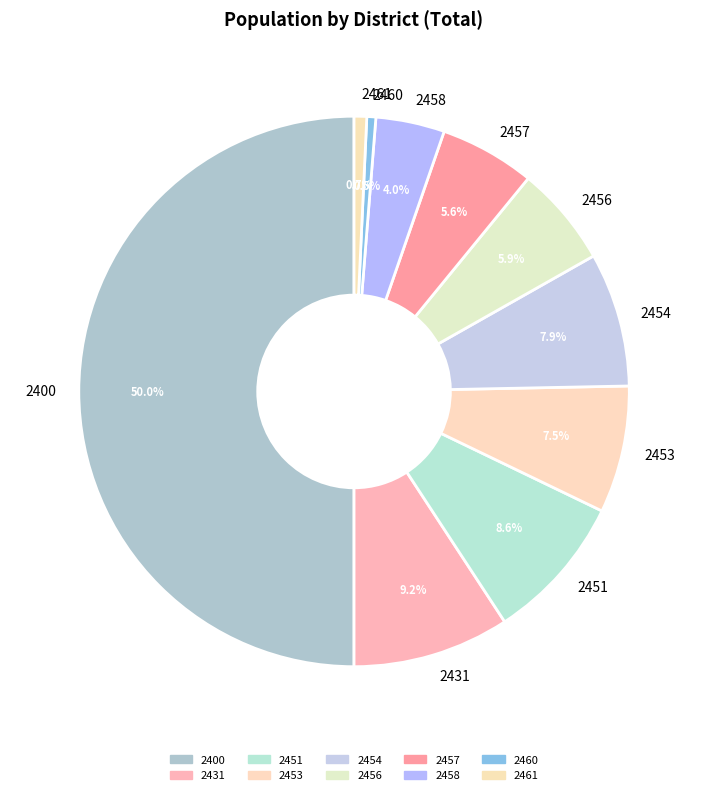

Does 2453 represent more than half of the total?

No